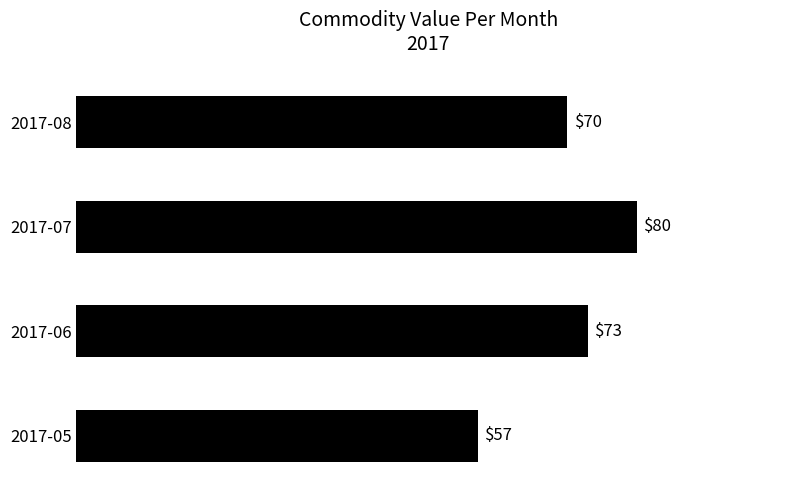

At which category does the chart reach its peak across all series?

2017-07